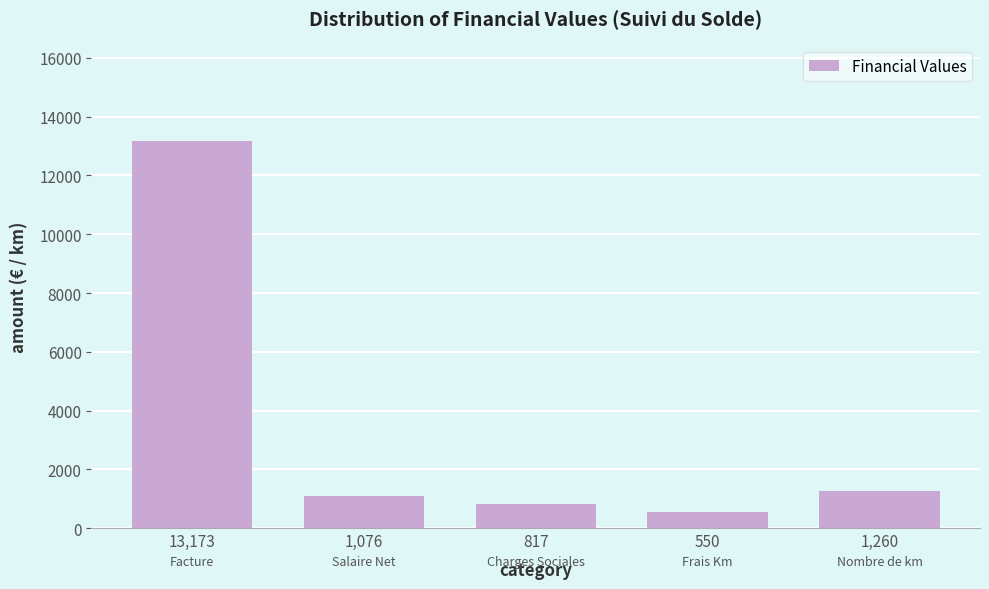

Reading left to right, transcribe all the data shown in this chart.

13173.0	1076.2	817.4	549.8	1260.0